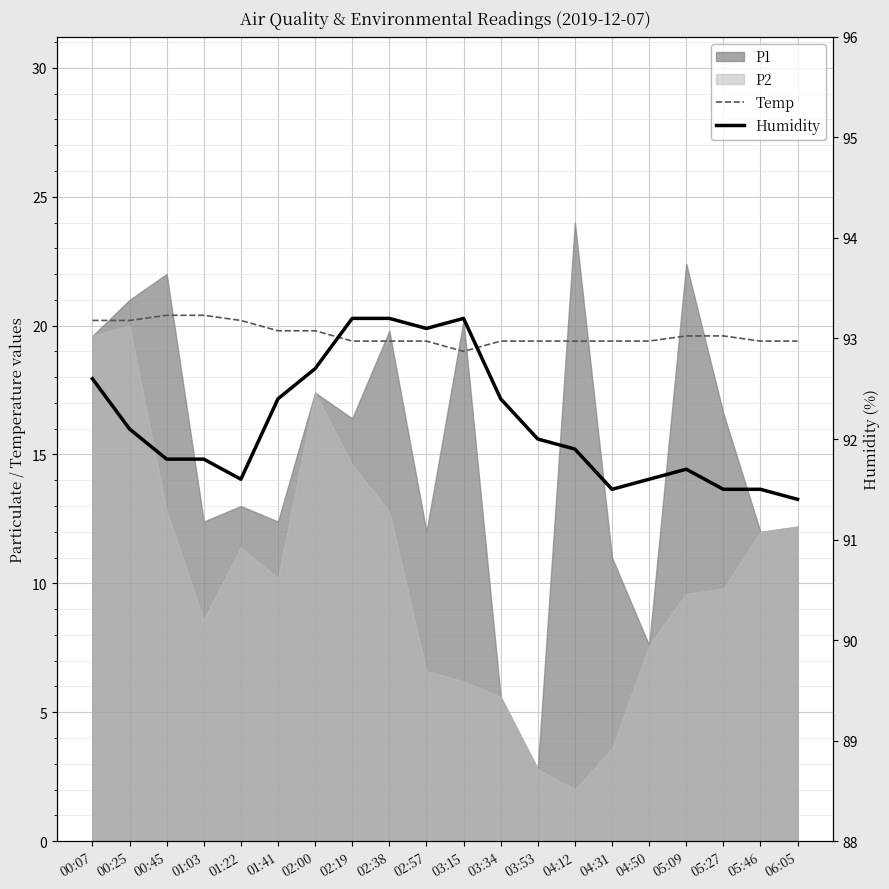

How many categories are shown in the chart?

20